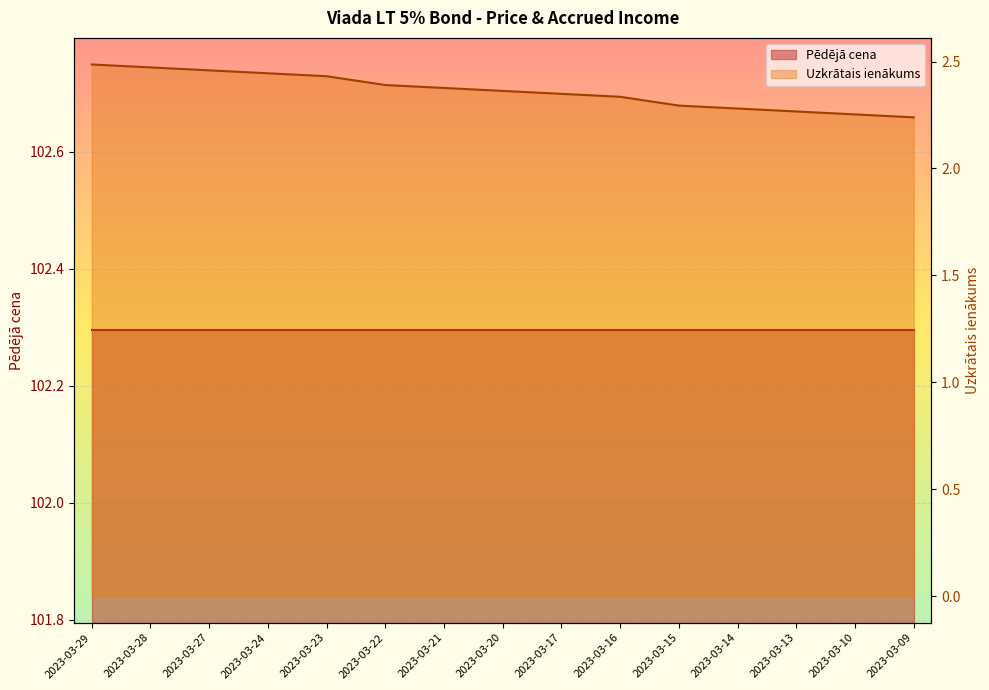

True or false: the data shows 2.4 at 2023-03-24.

True